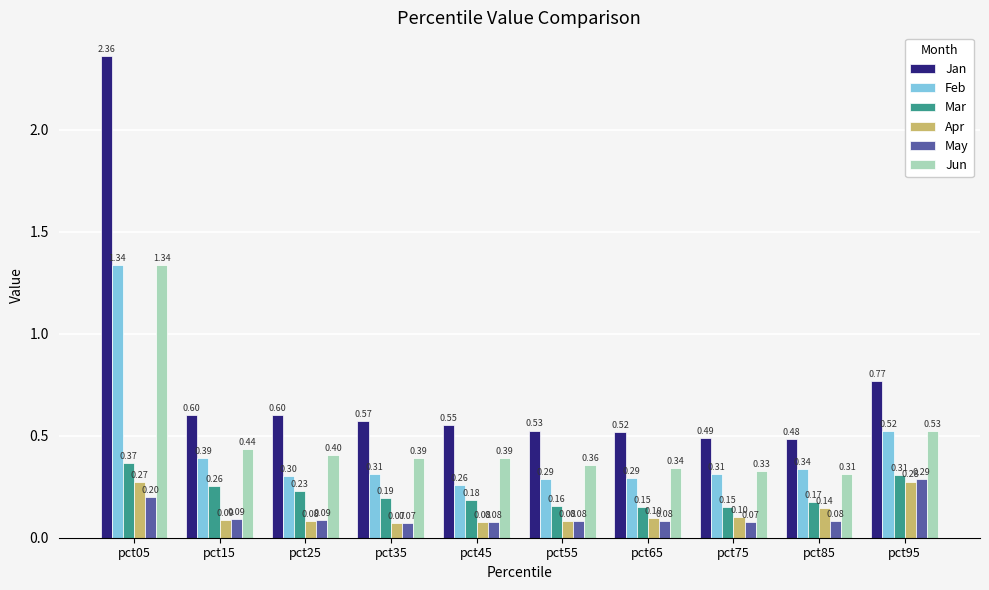

Which series has the widest spread of values?

Jan